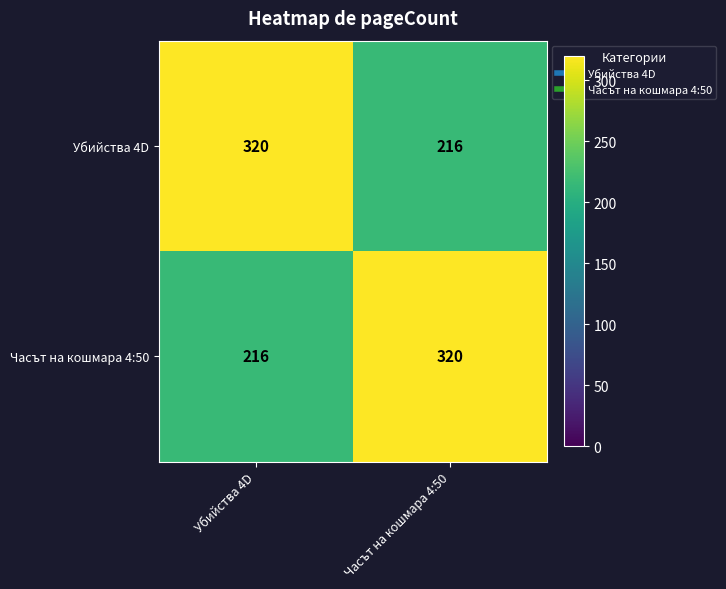

Reading right to left, what are all the values shown in this chart?

Убийства 4D: Часът на кошмара 4:50=216	Убийства 4D=320
Часът на кошмара 4:50: Часът на кошмара 4:50=320	Убийства 4D=216